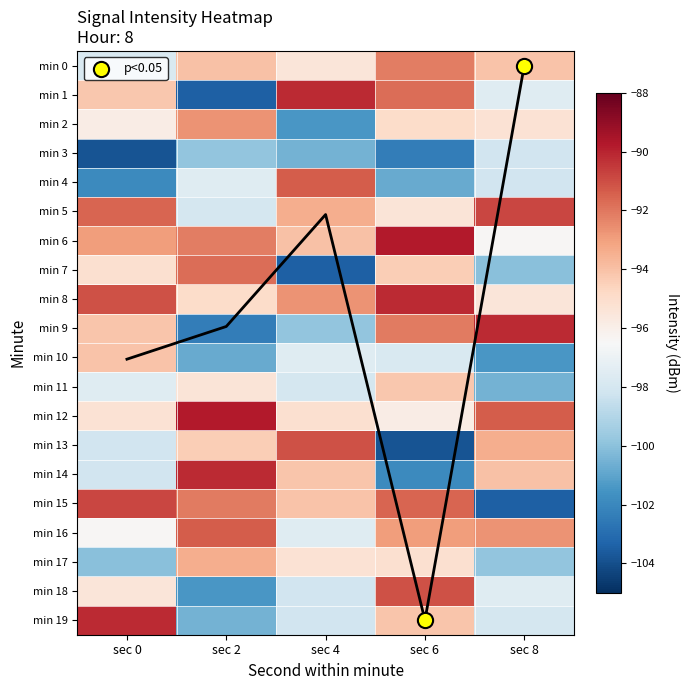

Between sec 2 and sec 0, which is larger?

sec 2